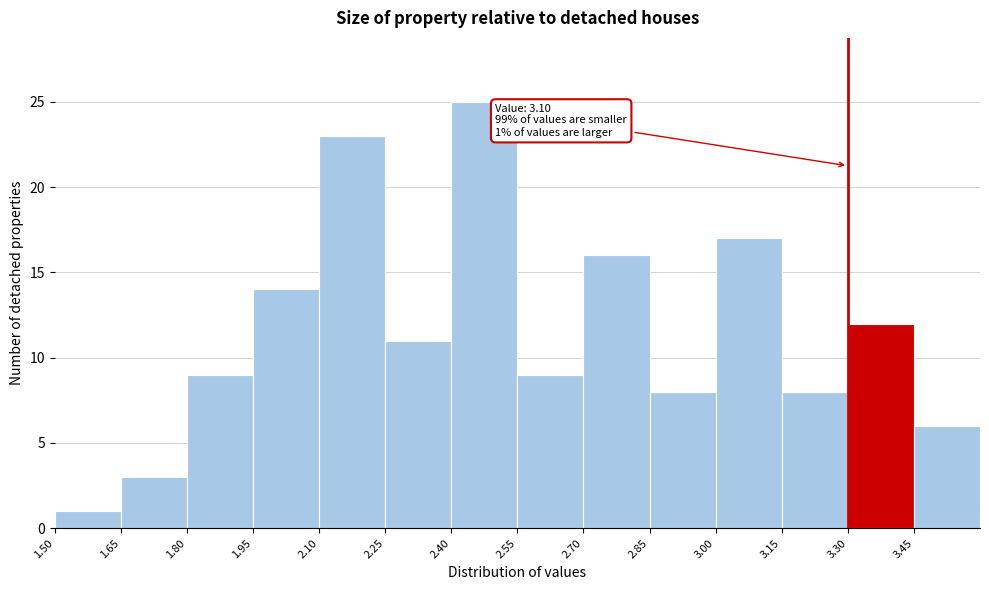

Which range on the x-axis has the tallest bar?

2.40 to 2.55